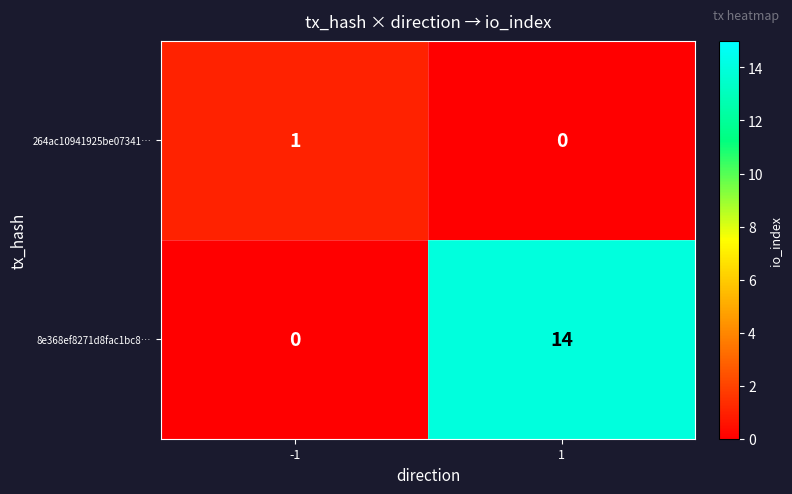

What is the difference between the maximum and minimum values in the 8e368ef8271d8fac1bc8… series?

14